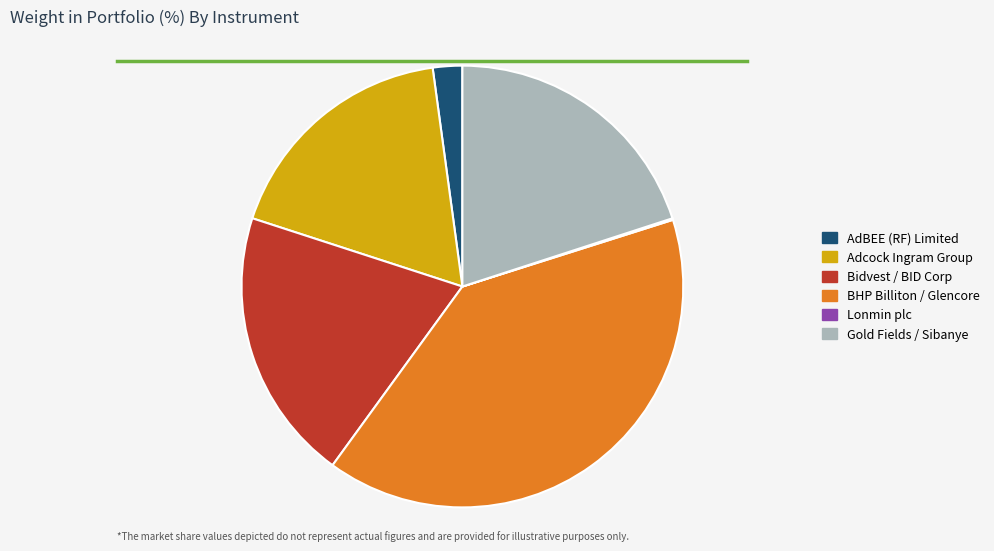

What is the largest slice in the pie chart?

BHP Billiton / Glencore